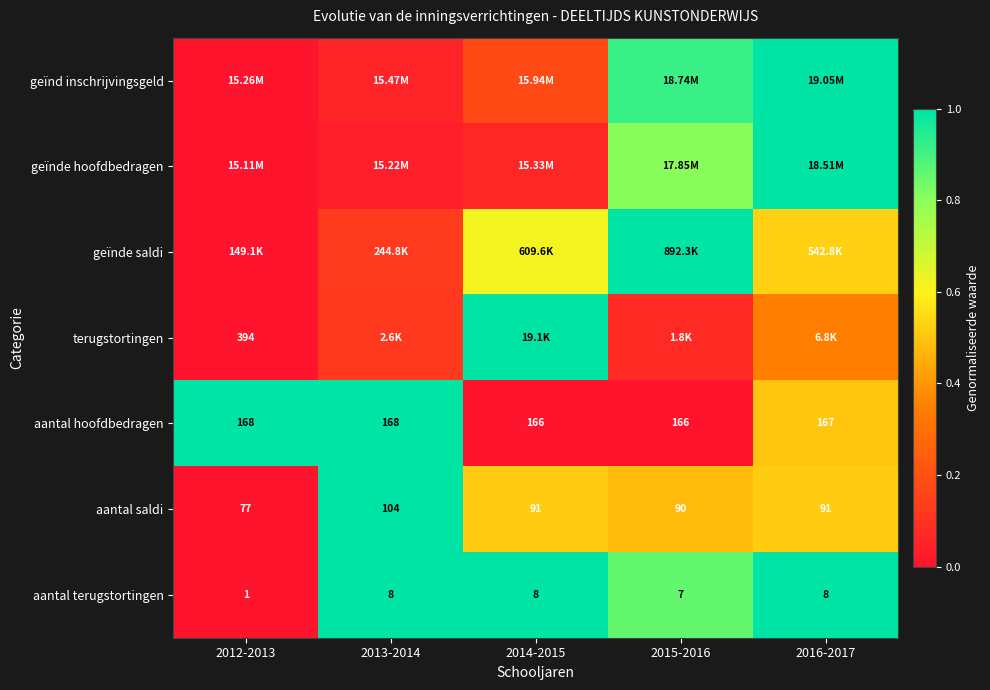

Which series has the widest spread of values?

geïnd inschrijvingsgeld